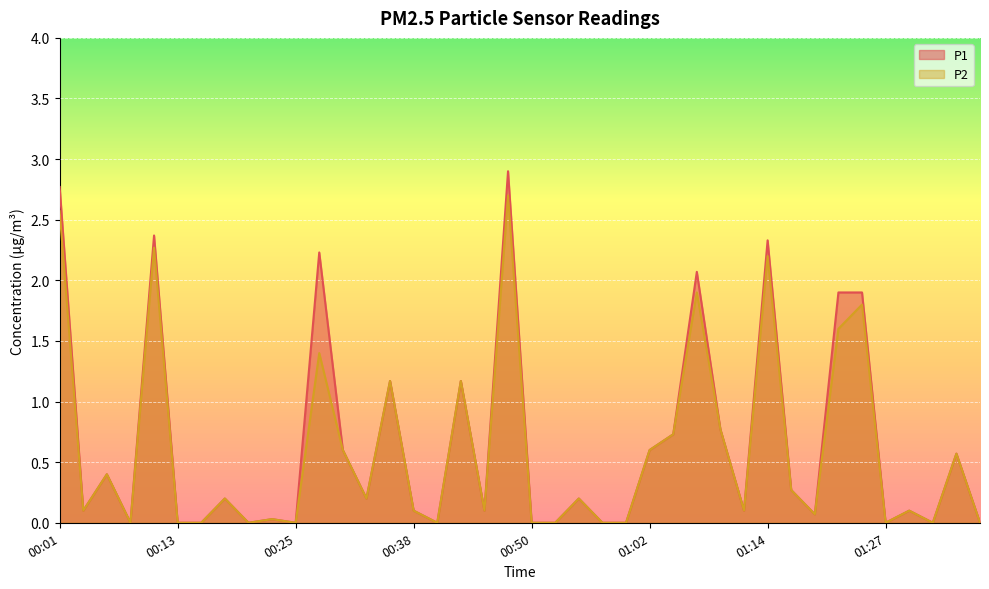

Which series changed the most between 00:20 and 01:14?

P1